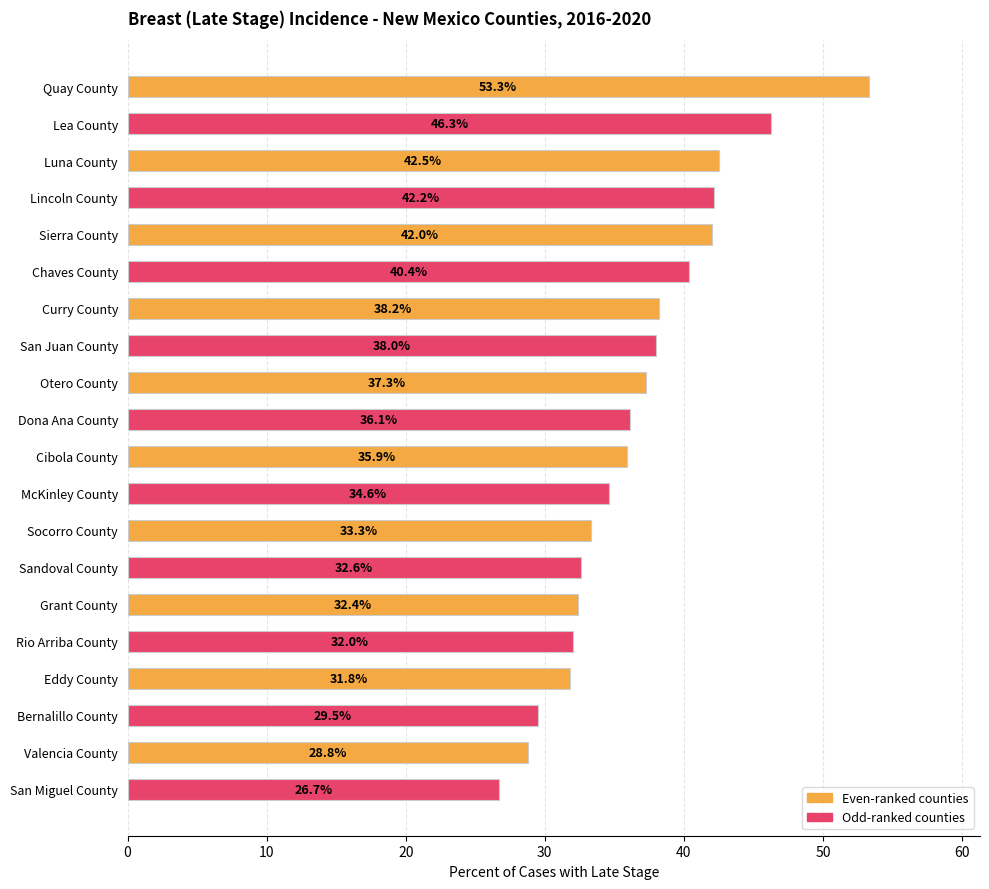

The value at Sierra County is 42.0. True or false?

True